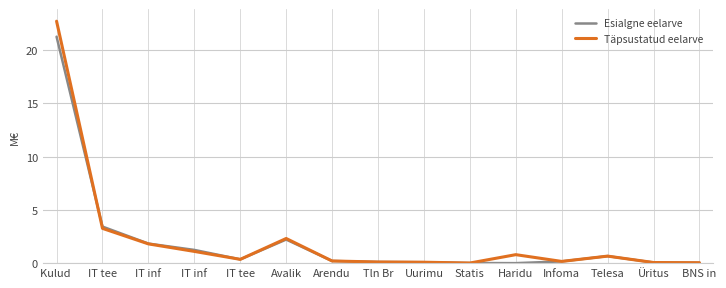

What are all the series names shown in the legend?

Esialgne eelarve, Täpsustatud eelarve